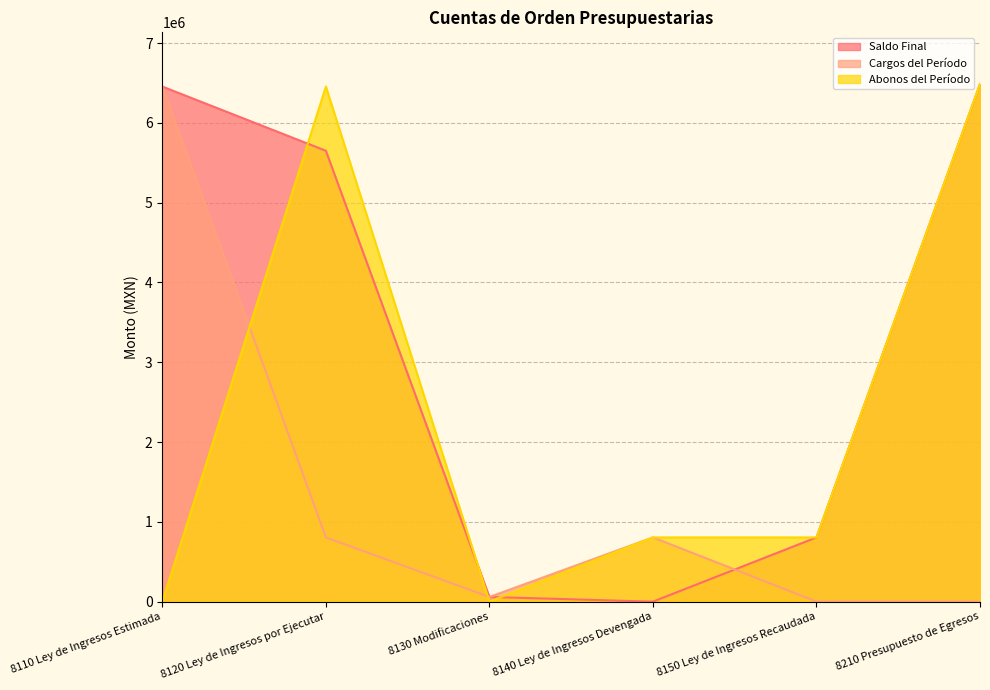

How many intersections are there between Abonos del Período and Cargos del Período?

2